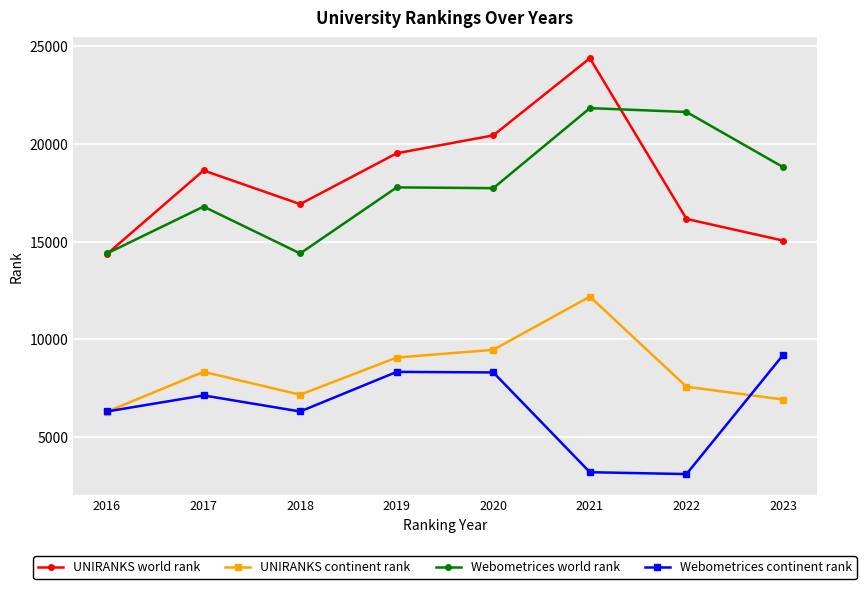

In UNIRANKS world rank, how many points are higher than both neighbors (excluding endpoints)?

2